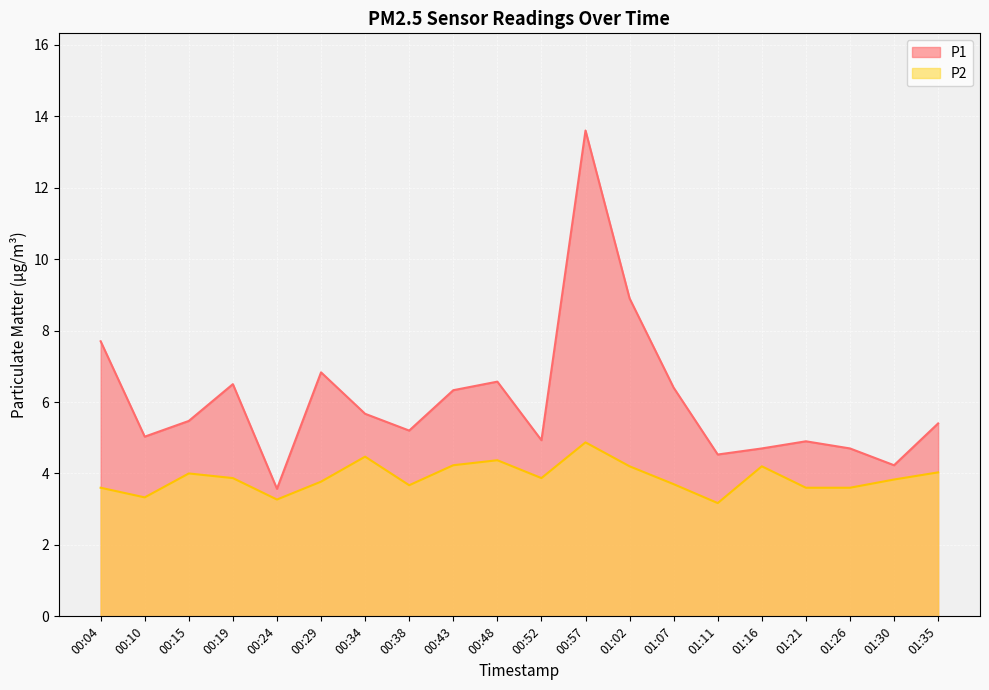

What is the difference between the P1 values at 01:02 and 00:15?

3.4